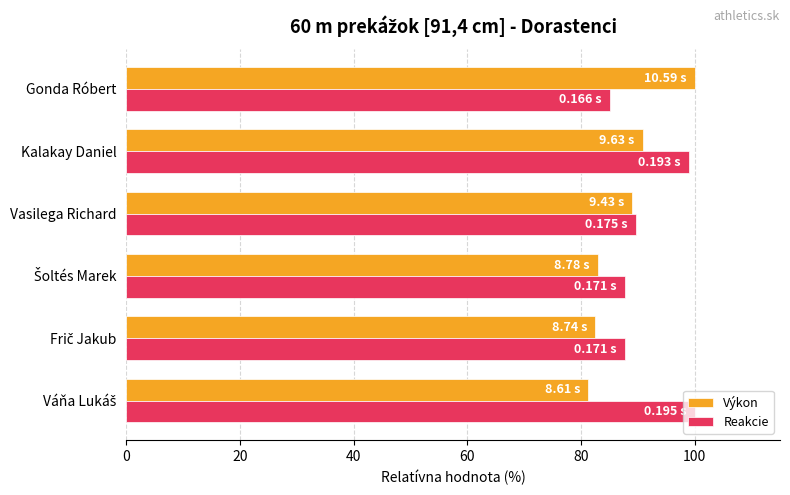

Count the number of data series in this chart.

2